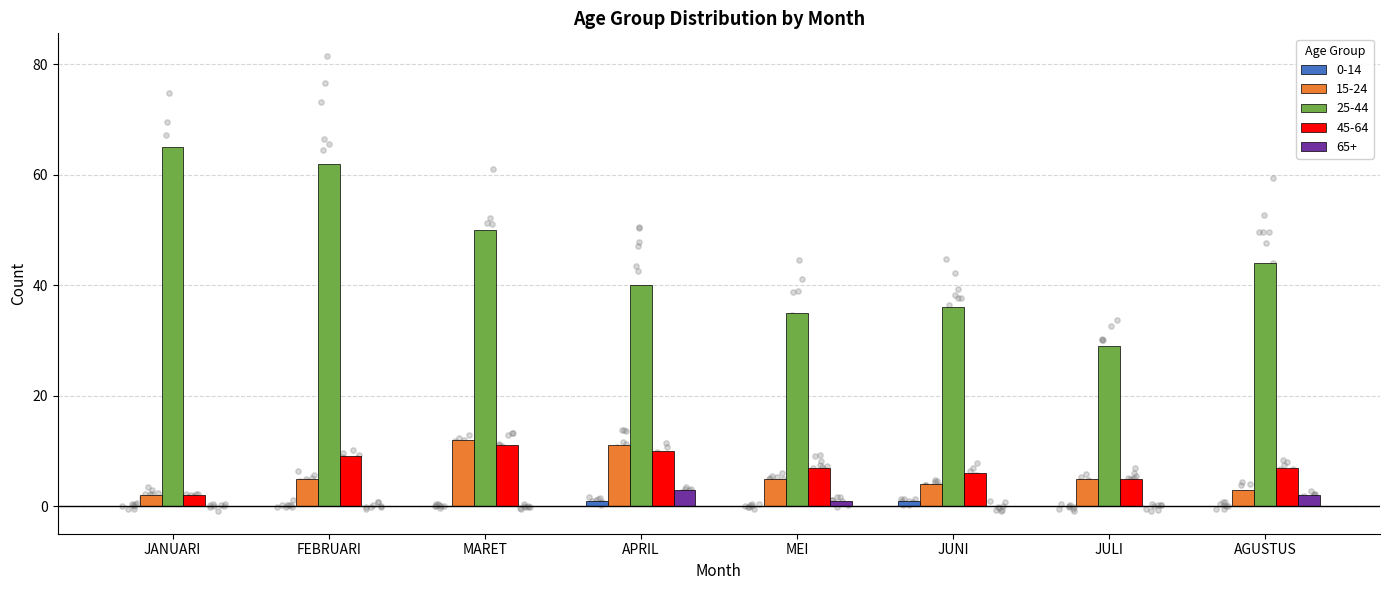

Which series has the widest spread of Y values?

25-44